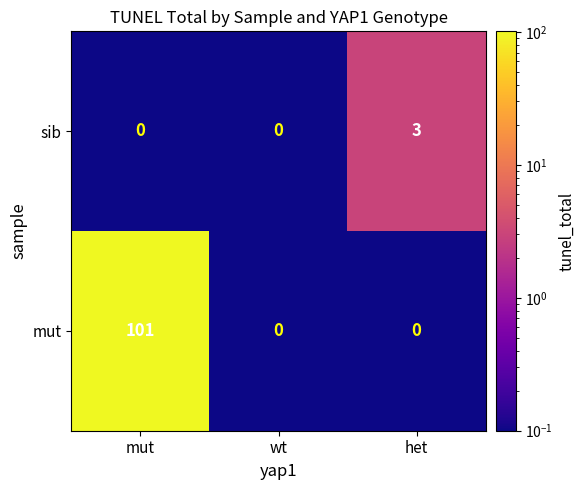

Reading left to right, extract all data points from this chart.

sib: mut=0	wt=0	het=3
mut: mut=101	wt=0	het=0